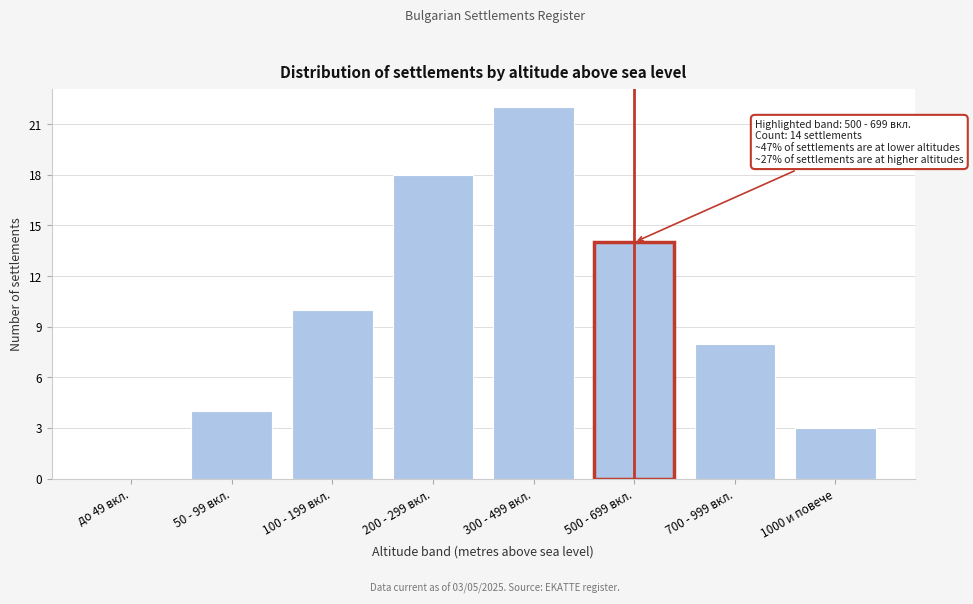

Reading right to left, what are all the values shown in this chart?

1000 и повече=3	700 - 999 вкл.=8	500 - 699 вкл.=14	300 - 499 вкл.=22	200 - 299 вкл.=18	100 - 199 вкл.=10	50 - 99 вкл.=4	до 49 вкл.=0